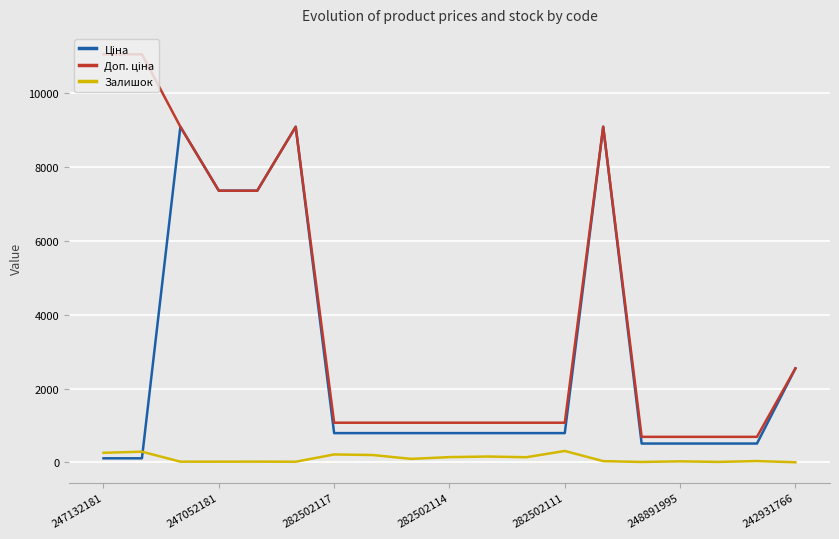

What is the greatest value displayed?

11055.0